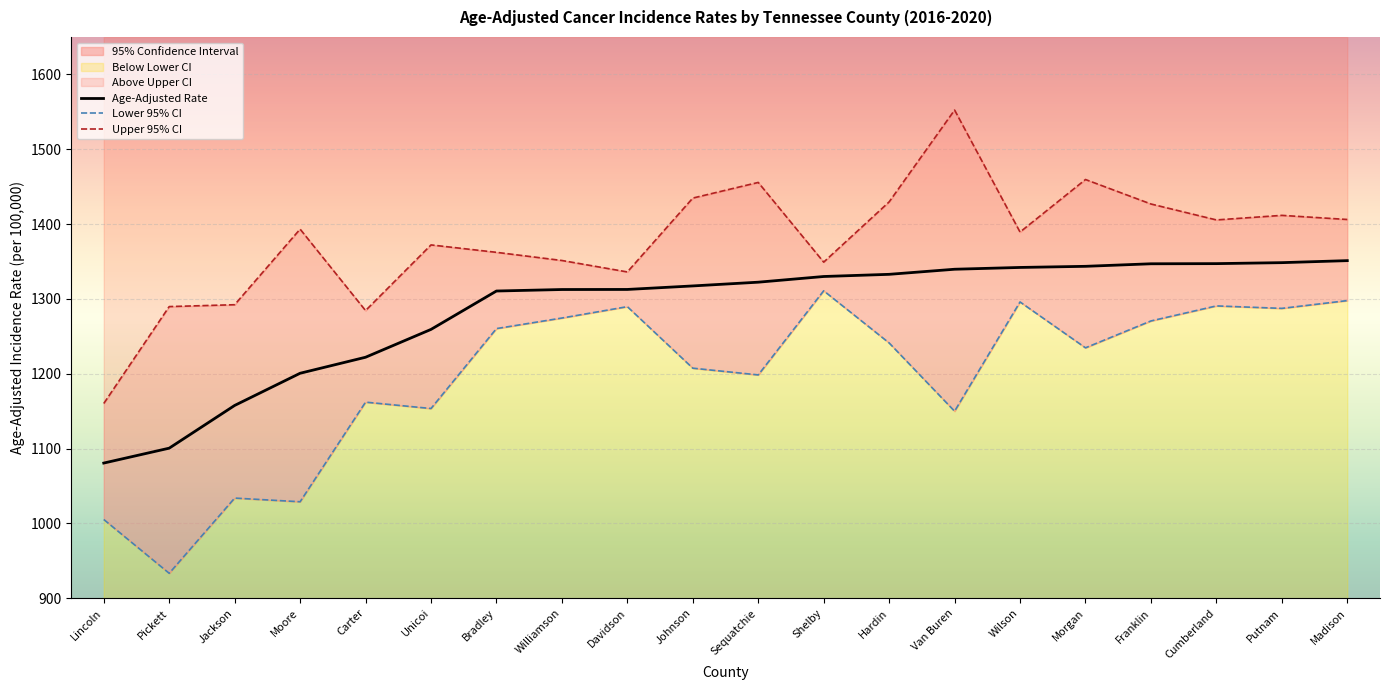

The value of Age-Adjusted Rate at Johnson is 1317.3. True or false?

True